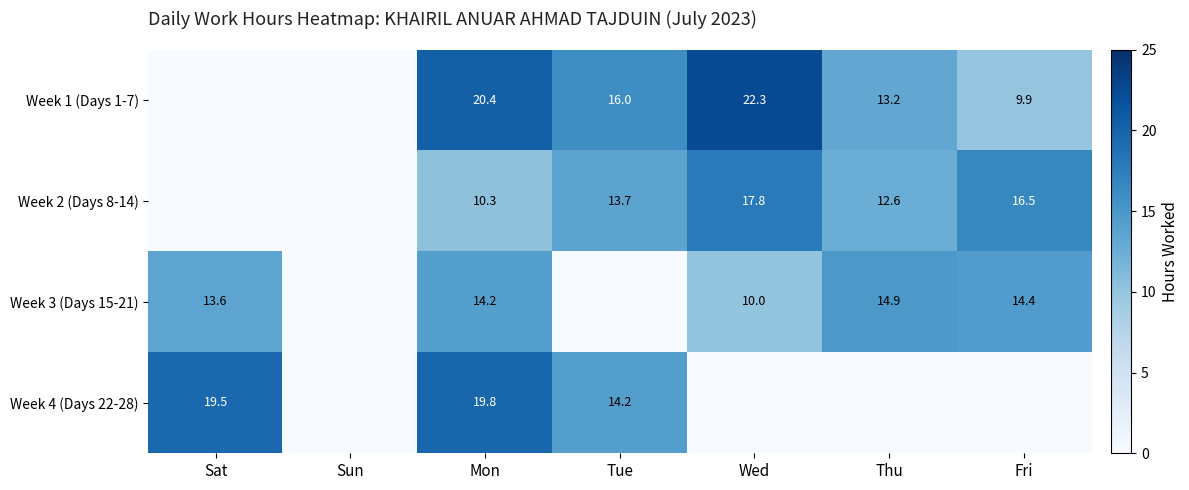

True or false: Week 2 (Days 8-14) has a value of 0.0 at Sat.

True